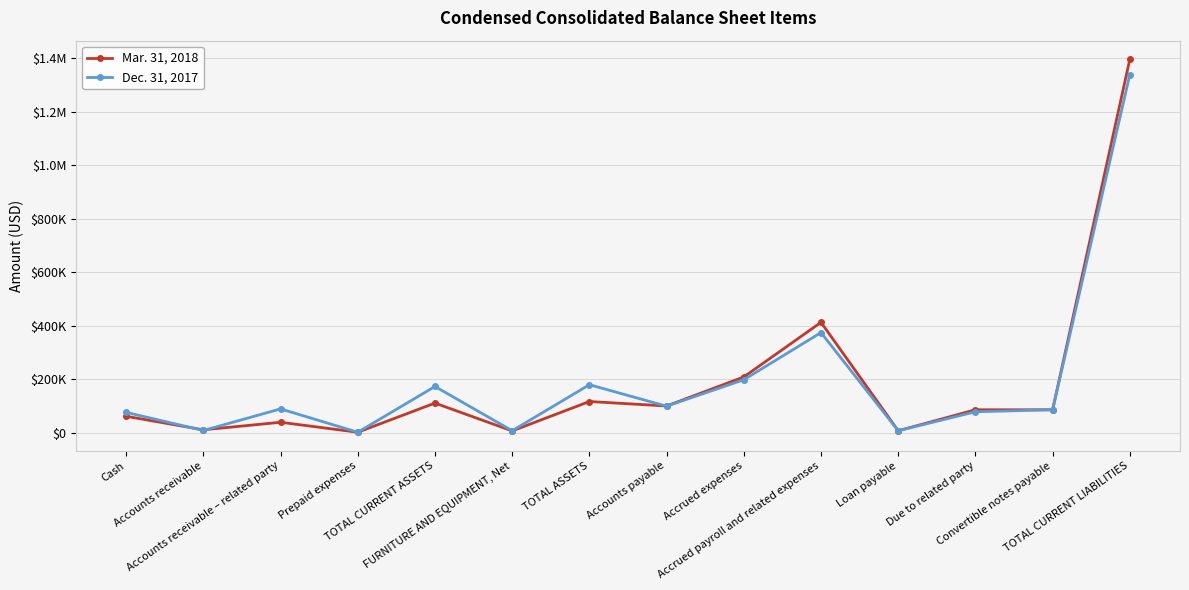

Does the chart have visible grid lines?

Yes